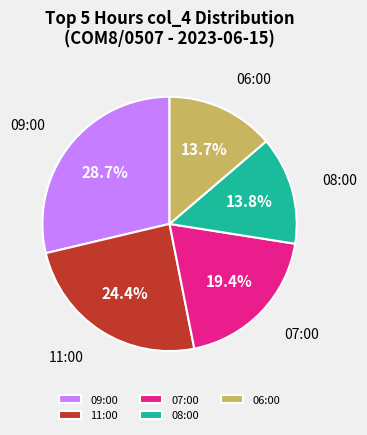

Which has a higher value, 09:00 or 08:00?

09:00